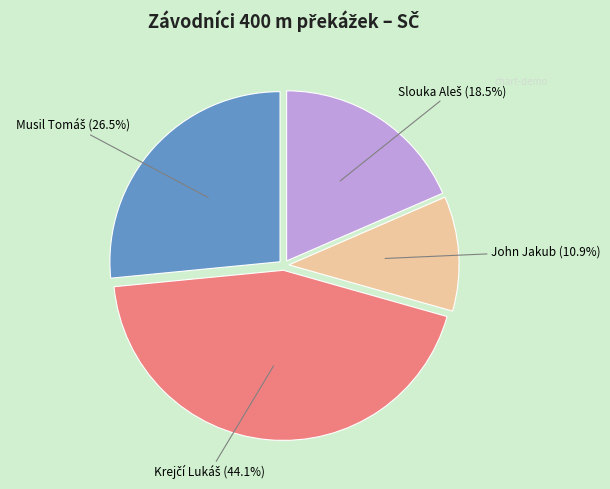

What is the smallest slice in the pie chart?

John Jakub